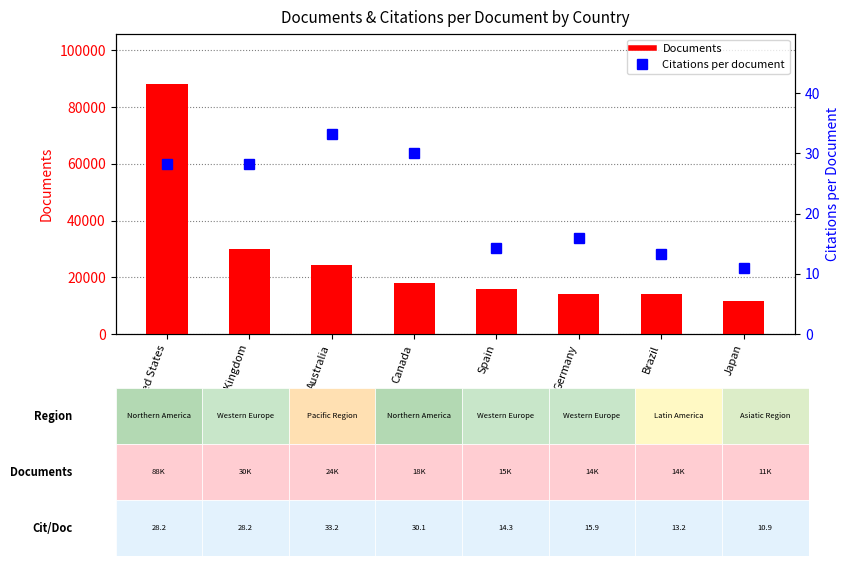

How many values in the Citations per document series are below 28?

4